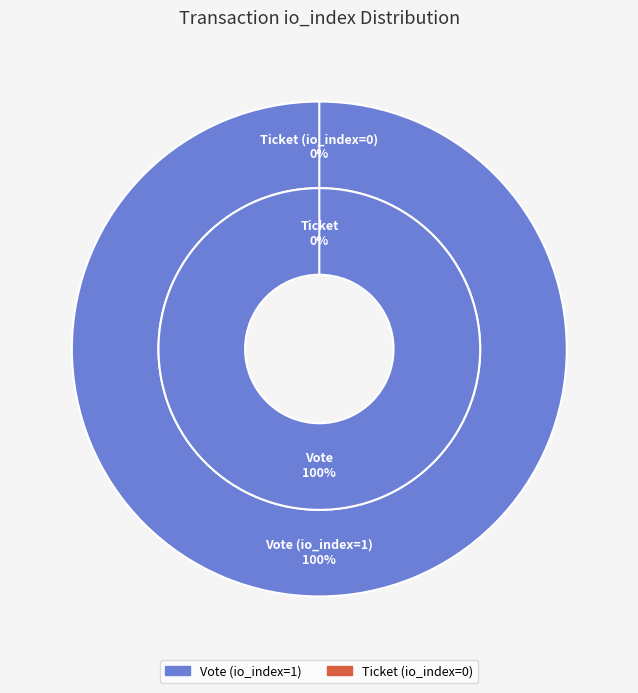

To the nearest percent, what is the difference between the largest and smallest slice percentages?

100%